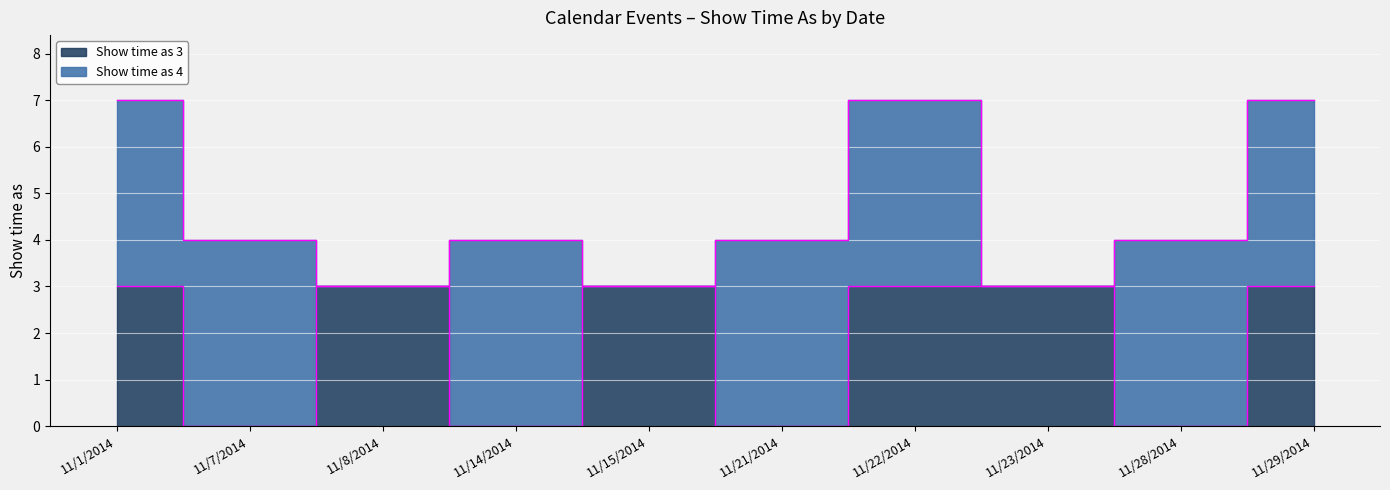

How many lines are shown in the chart?

1